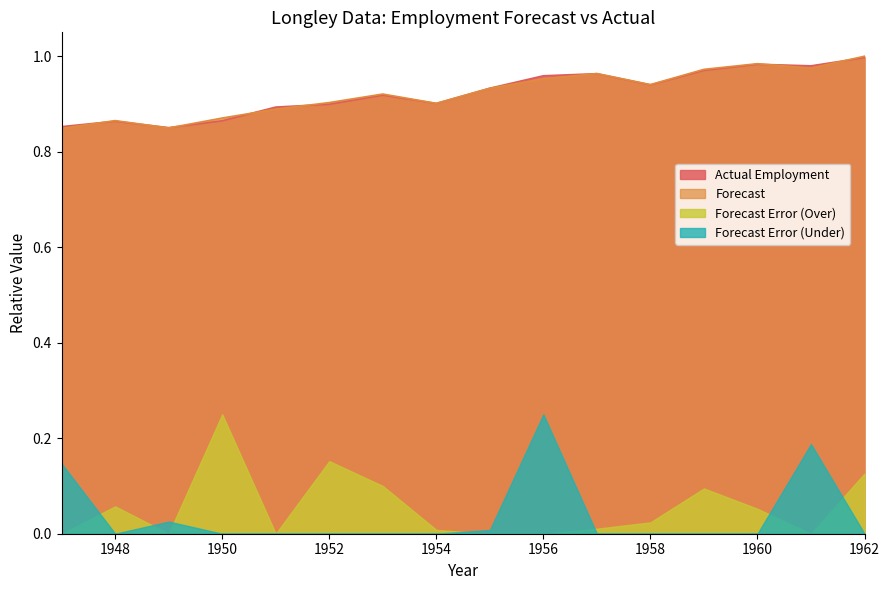

True or false: Forecast Error (Under) and Forecast cross at least once.

False